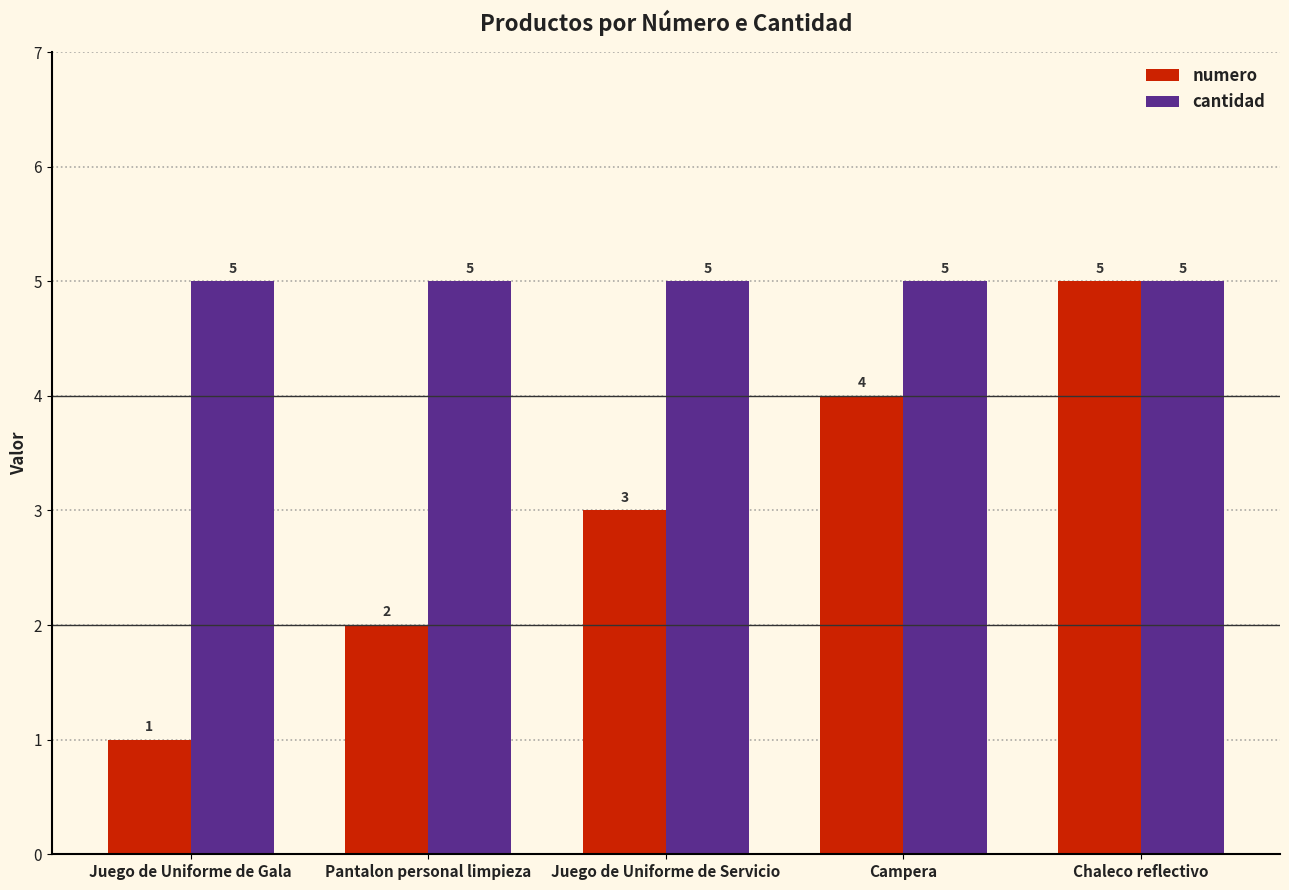

At how many categories does at least one series exceed 1?

5